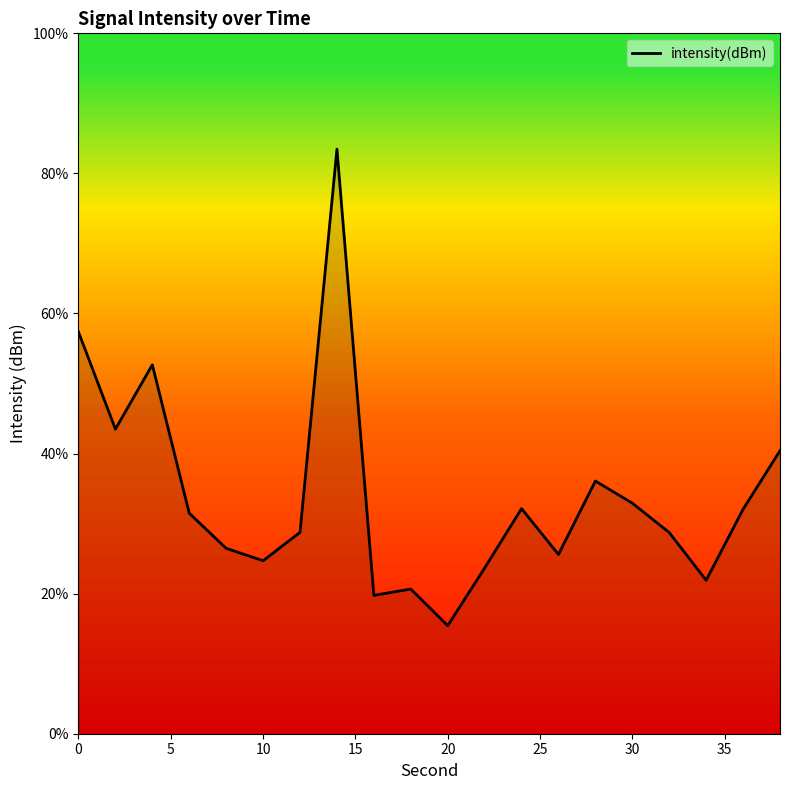

How many interior local valleys (lower than both neighbors) does the data have?

6